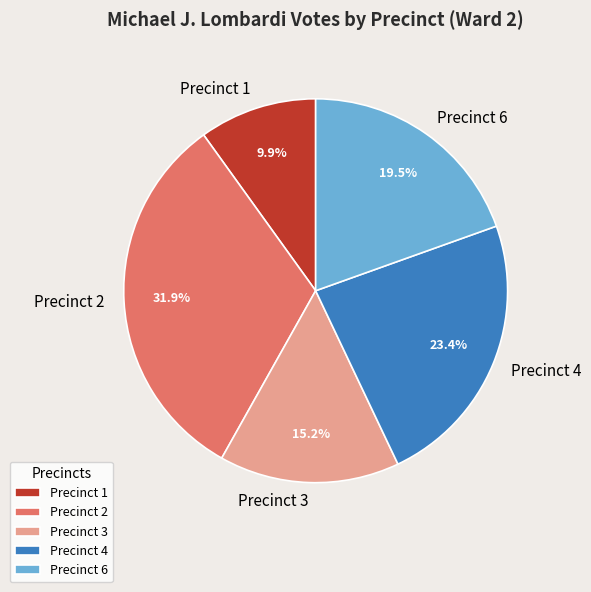

Is there a majority slice in this chart?

No